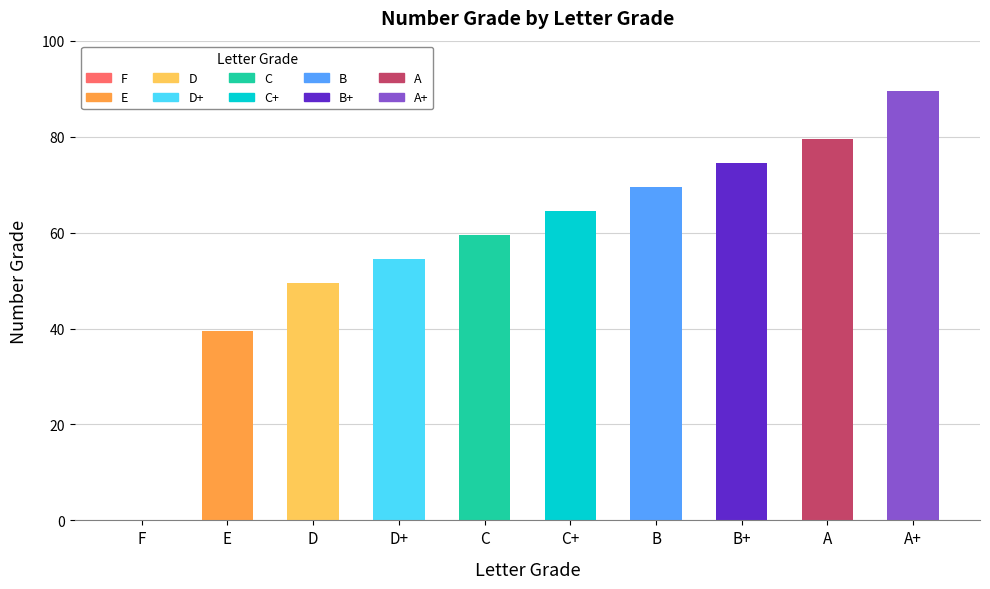

How many values exceed 64?

5